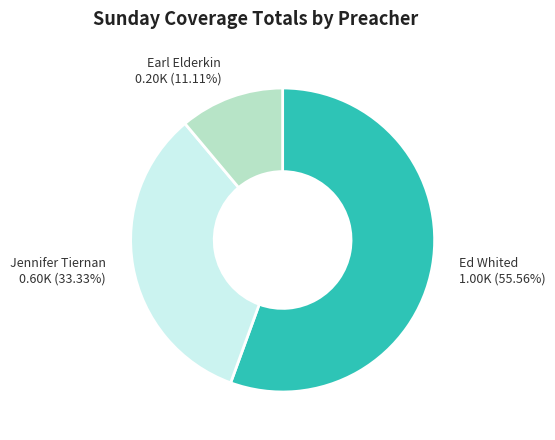

How many segments does this pie chart have?

3